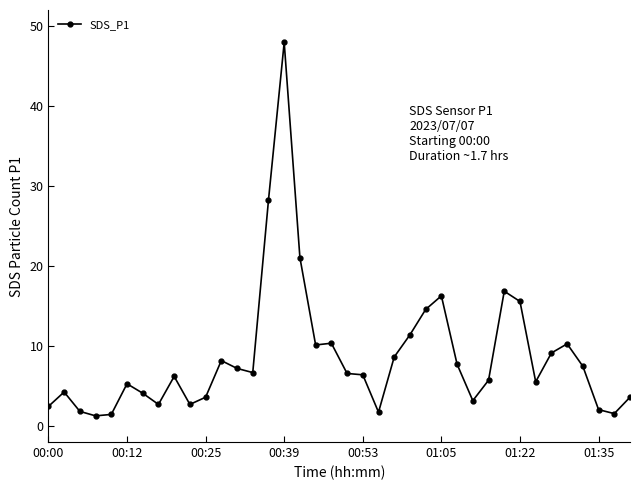

What is the value of the 25th point from the left?

14.6